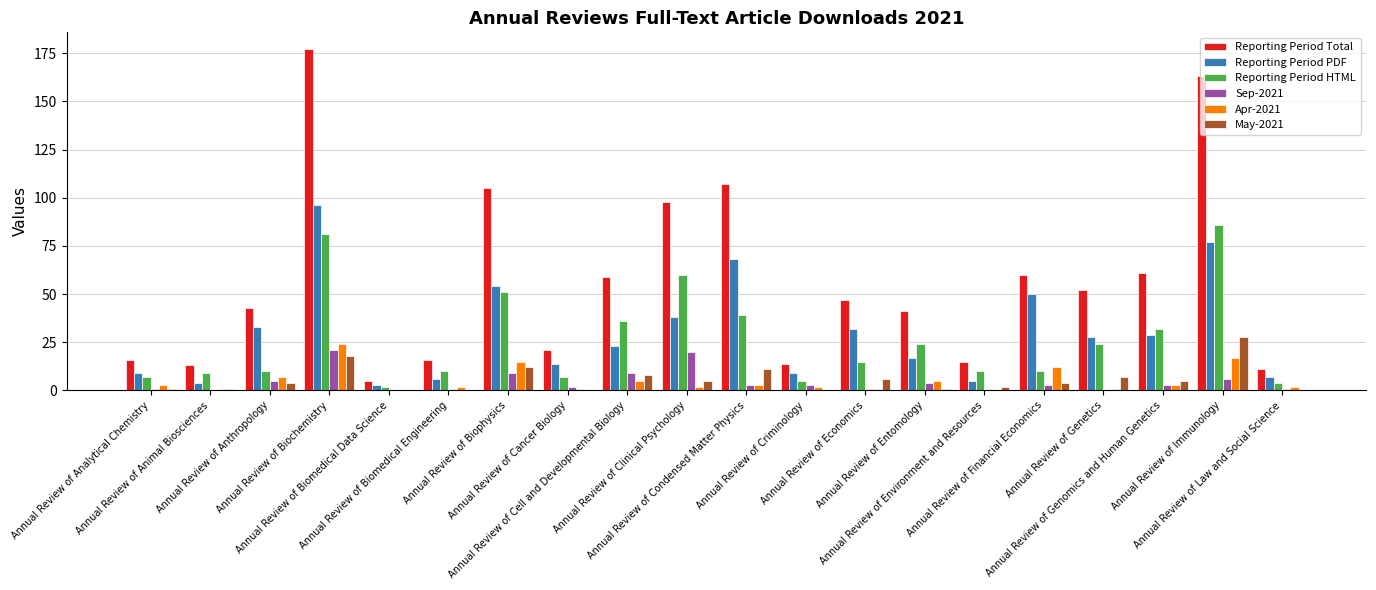

Which series has the largest total across all categories?

Reporting Period Total